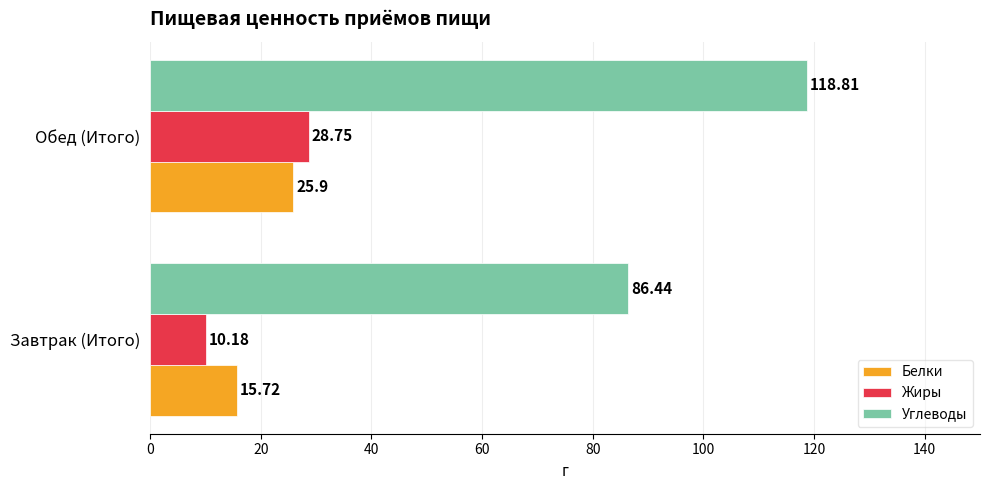

Between Завтрак (Итого) and Обед (Итого), which series saw the biggest shift?

Углеводы